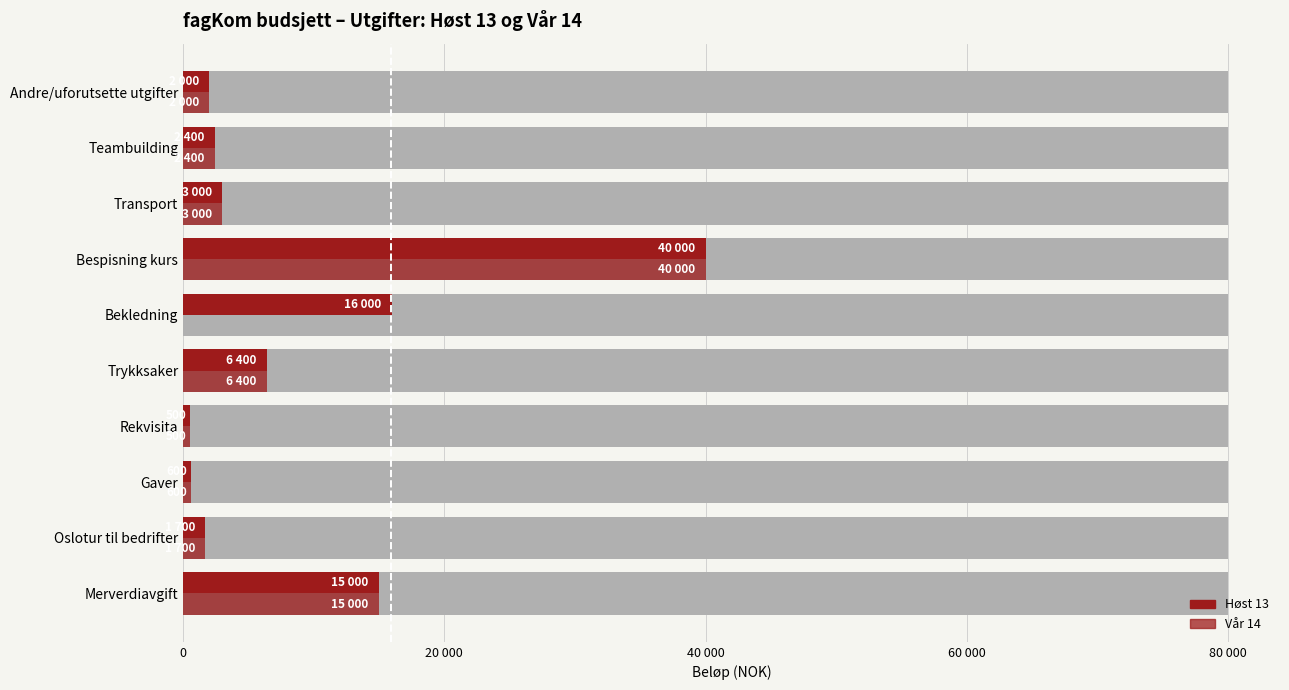

What are all the series names shown in the legend?

Høst 13, Vår 14